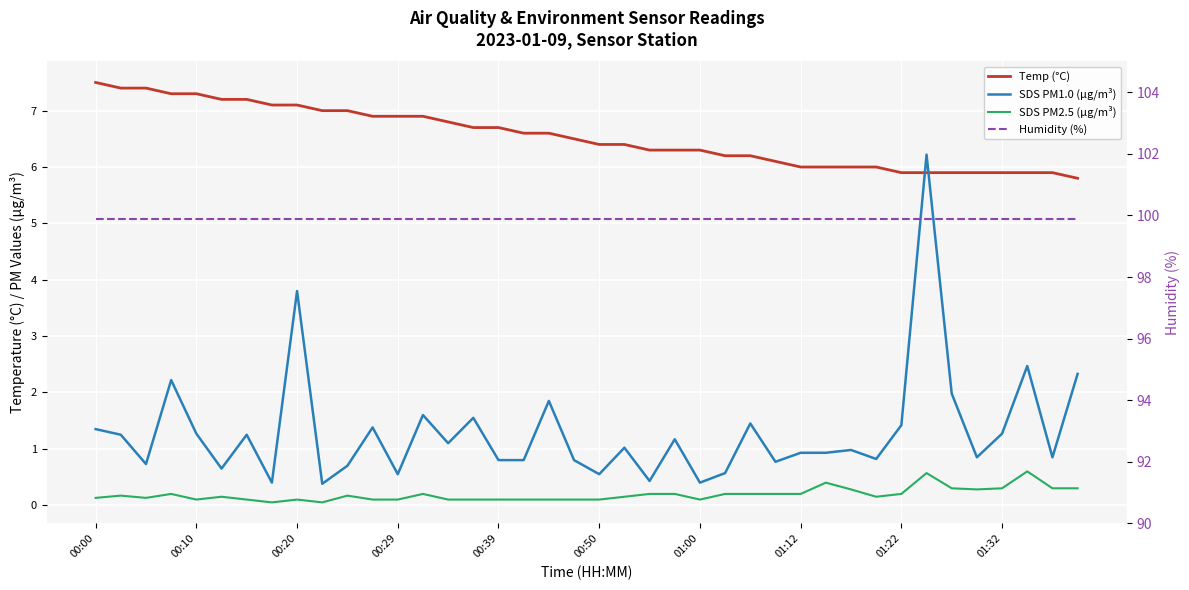

Which series has the largest total across all categories?

Humidity (%)